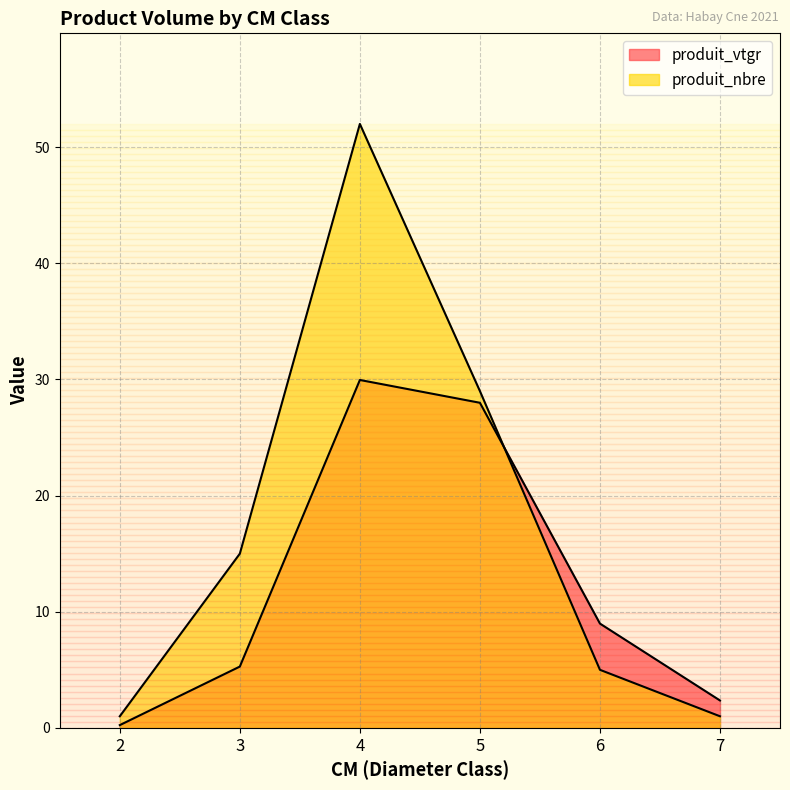

At which label is produit_nbre closest to 26?

5